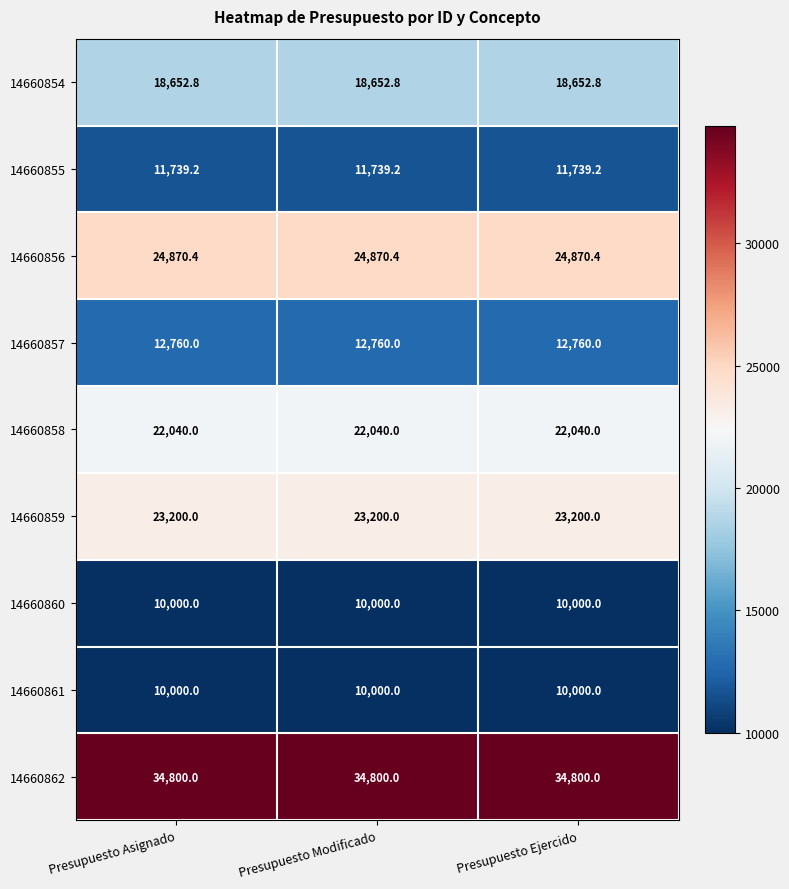

What is the spread (max minus min) of values at Presupuesto Modificado?

24800.0